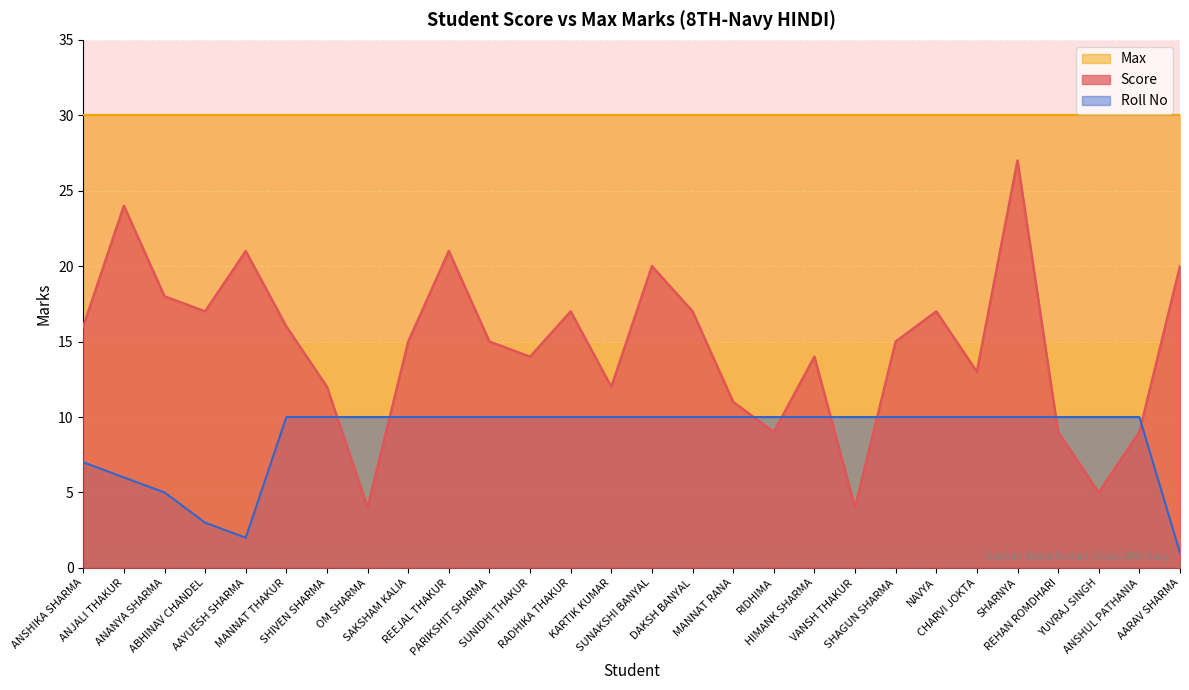

List the series in order of their overall mean, lowest first.

Roll No, Score, Max